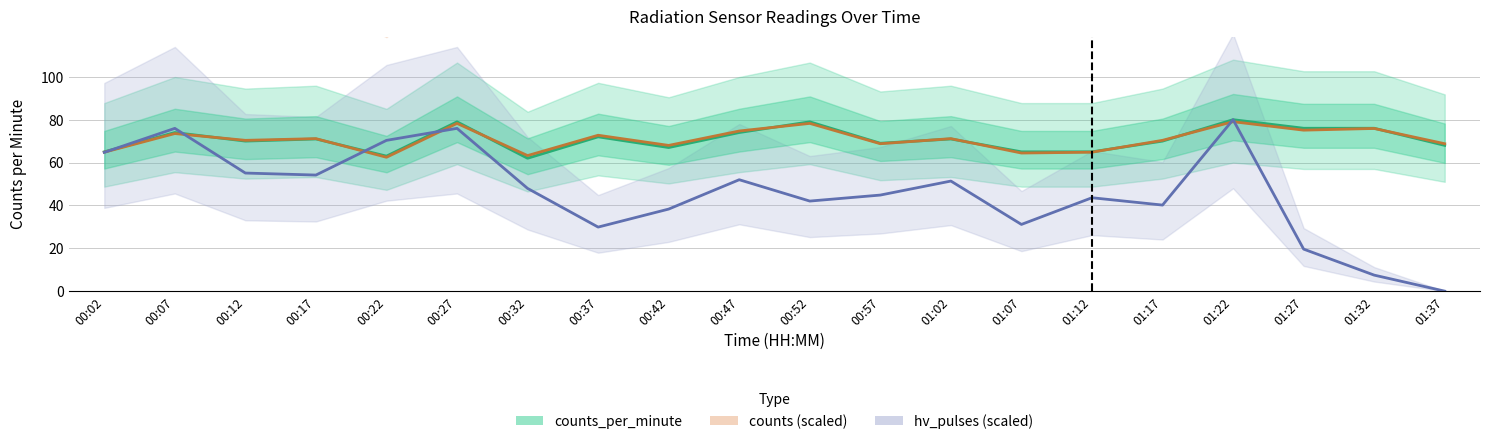

Where does the counts_per_minute series first go above 71?

00:07